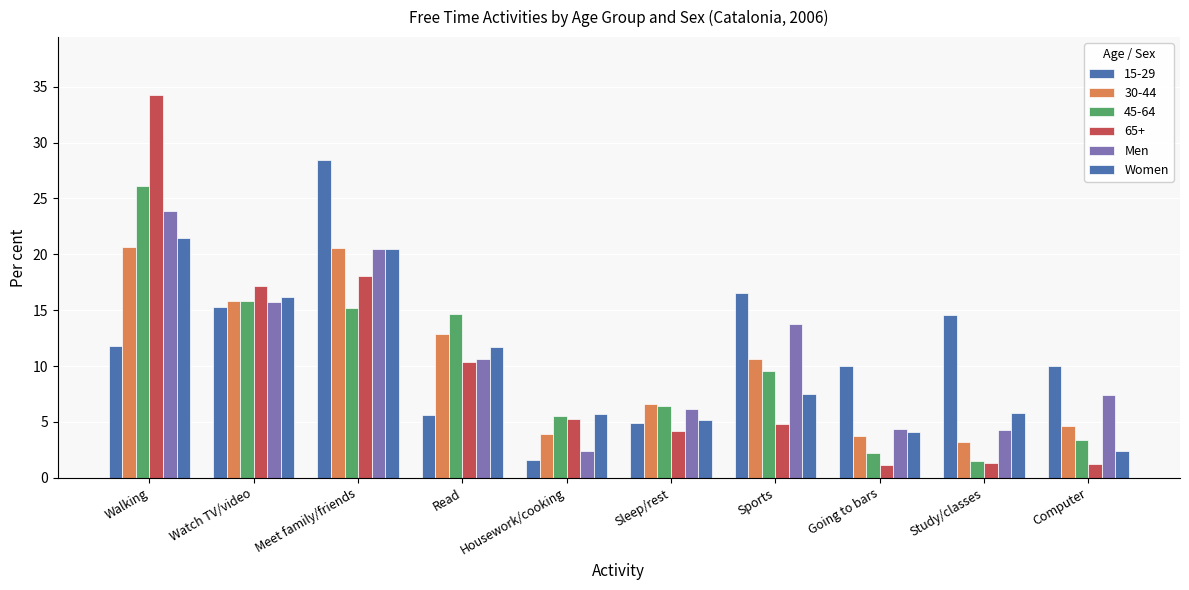

Is it true that Women equals 1.2 at Computer?

False